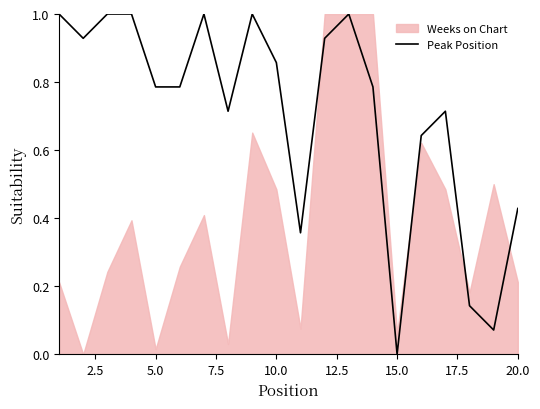

At which label does Peak Position reach its minimum?

15.0